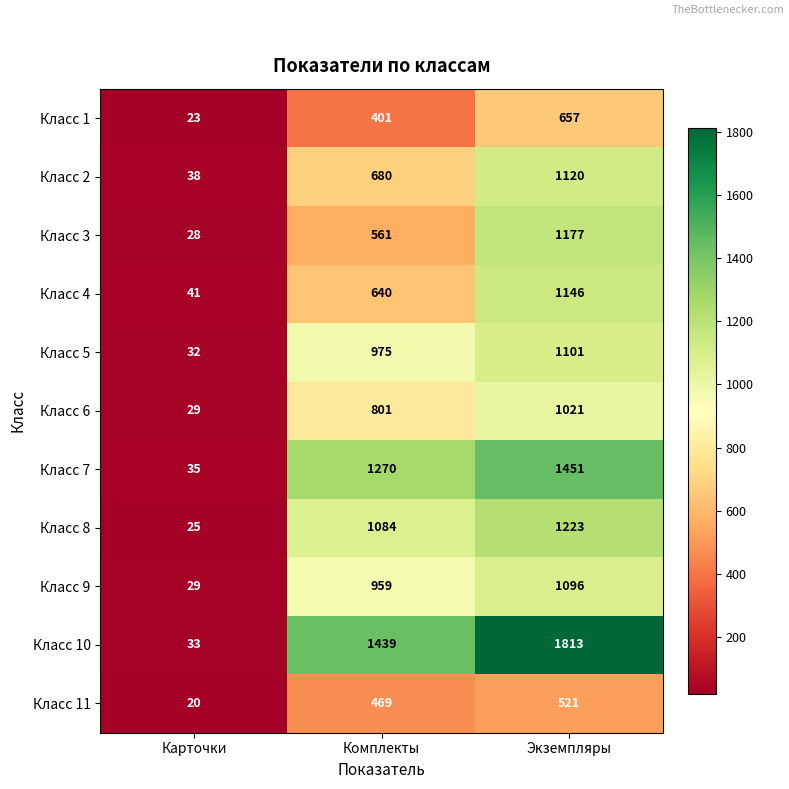

What is the total value across all series at Экземпляры?

12326